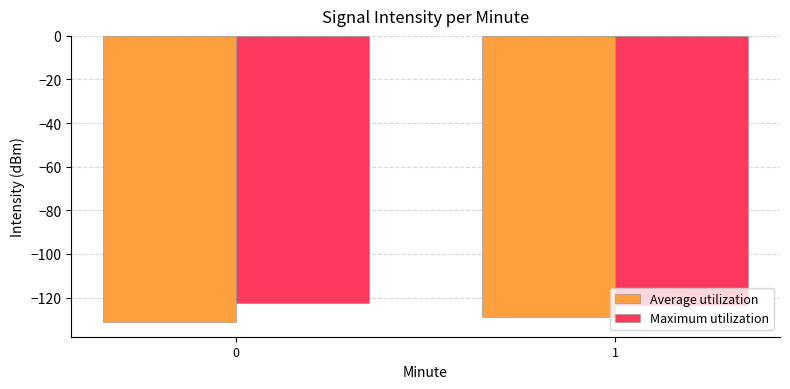

What is the maximum value shown in the chart?

-122.3